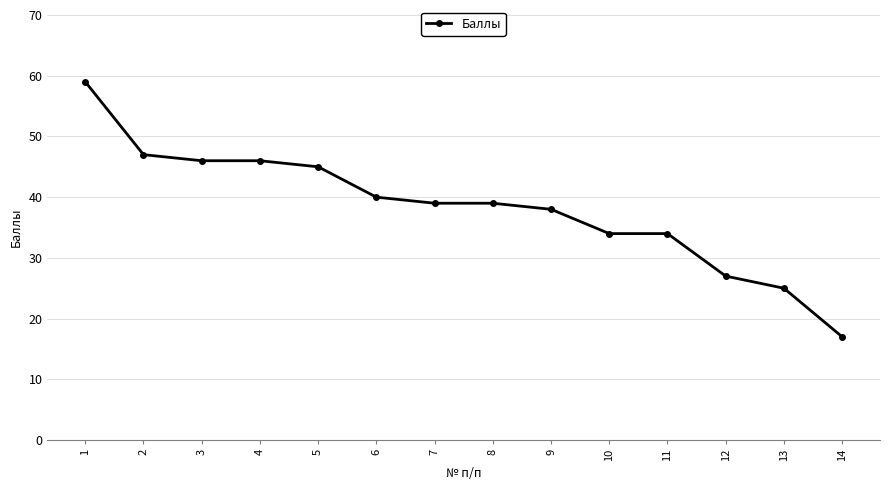

The value at 12 is 27. True or false?

True